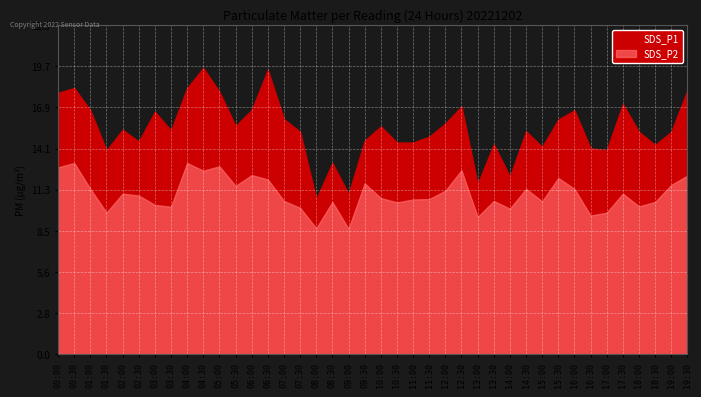

Which label corresponds to the largest value in the chart?

04:30